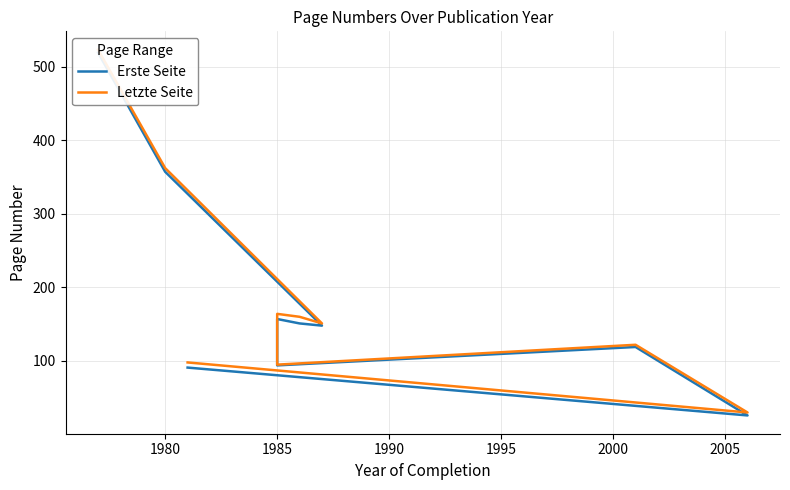

How many distinct data groups are displayed?

2